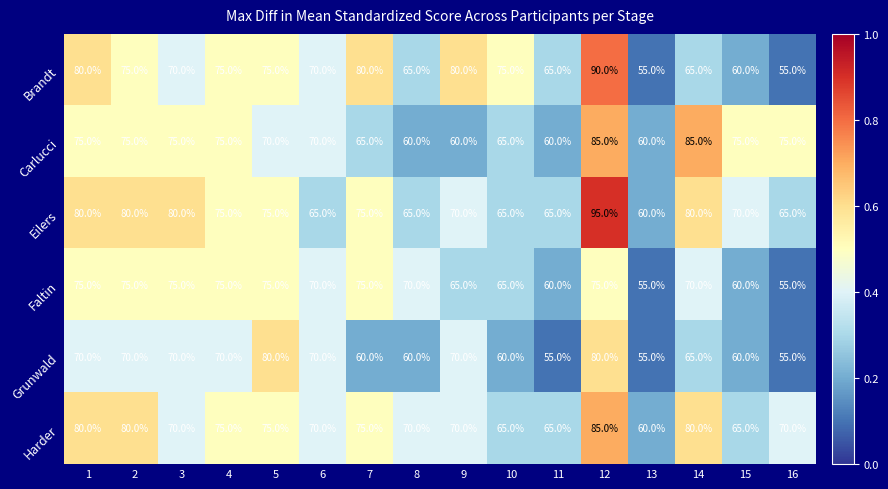

What is the difference between the highest and lowest values at 4?

5